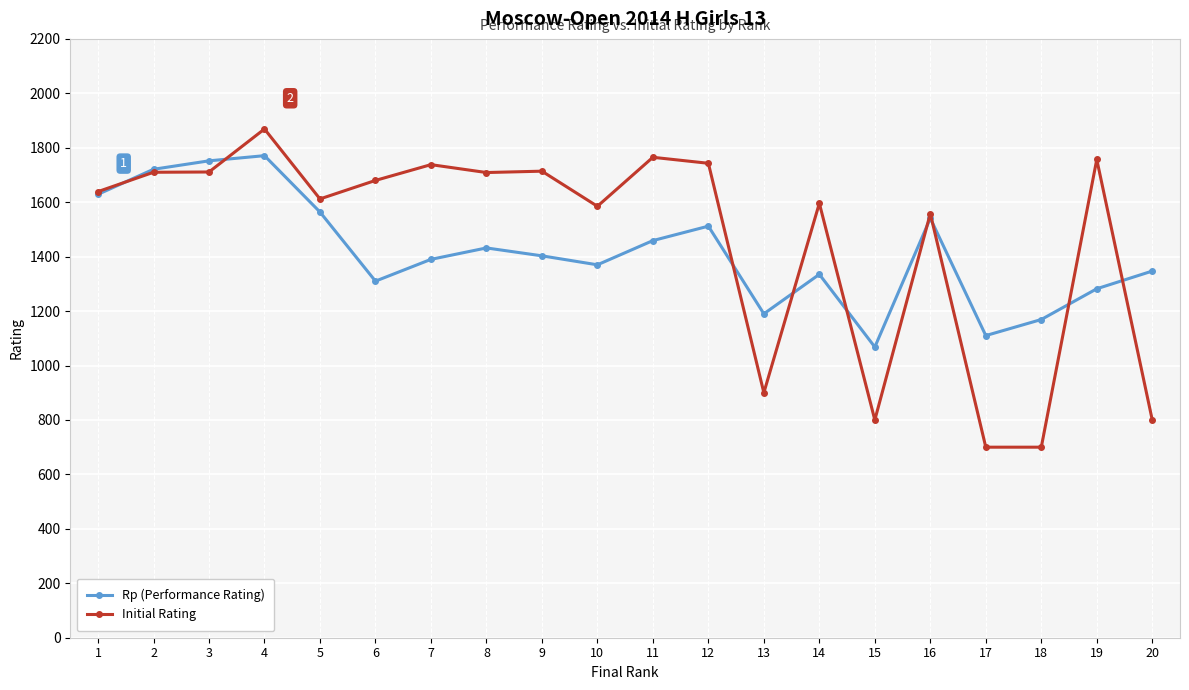

True or false: Rp (Performance Rating) has more than 0 points higher than both neighbors.

True